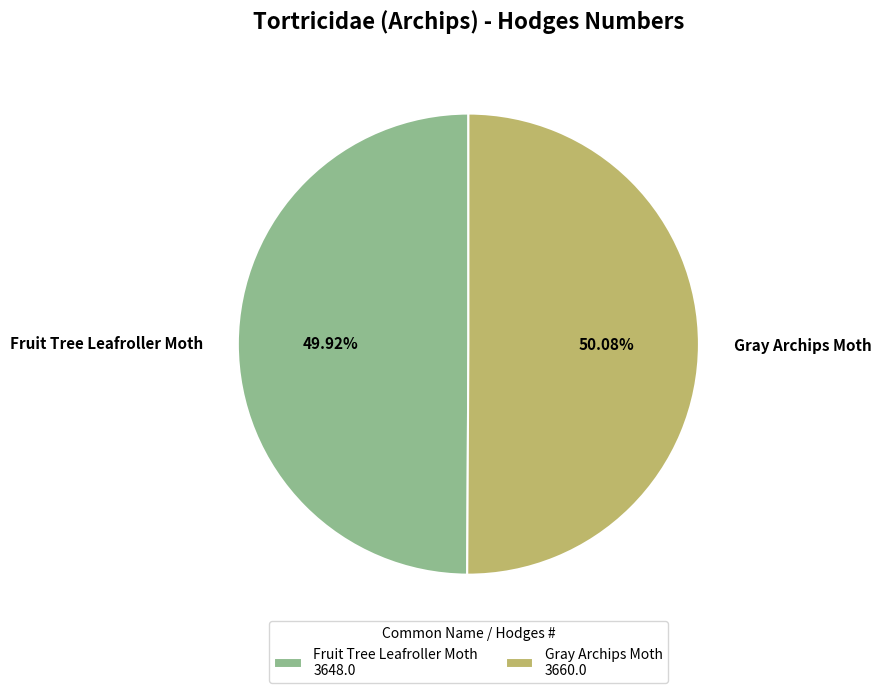

To the nearest percent, what is the combined percentage of Fruit Tree Leafroller Moth and Gray Archips Moth?

100%